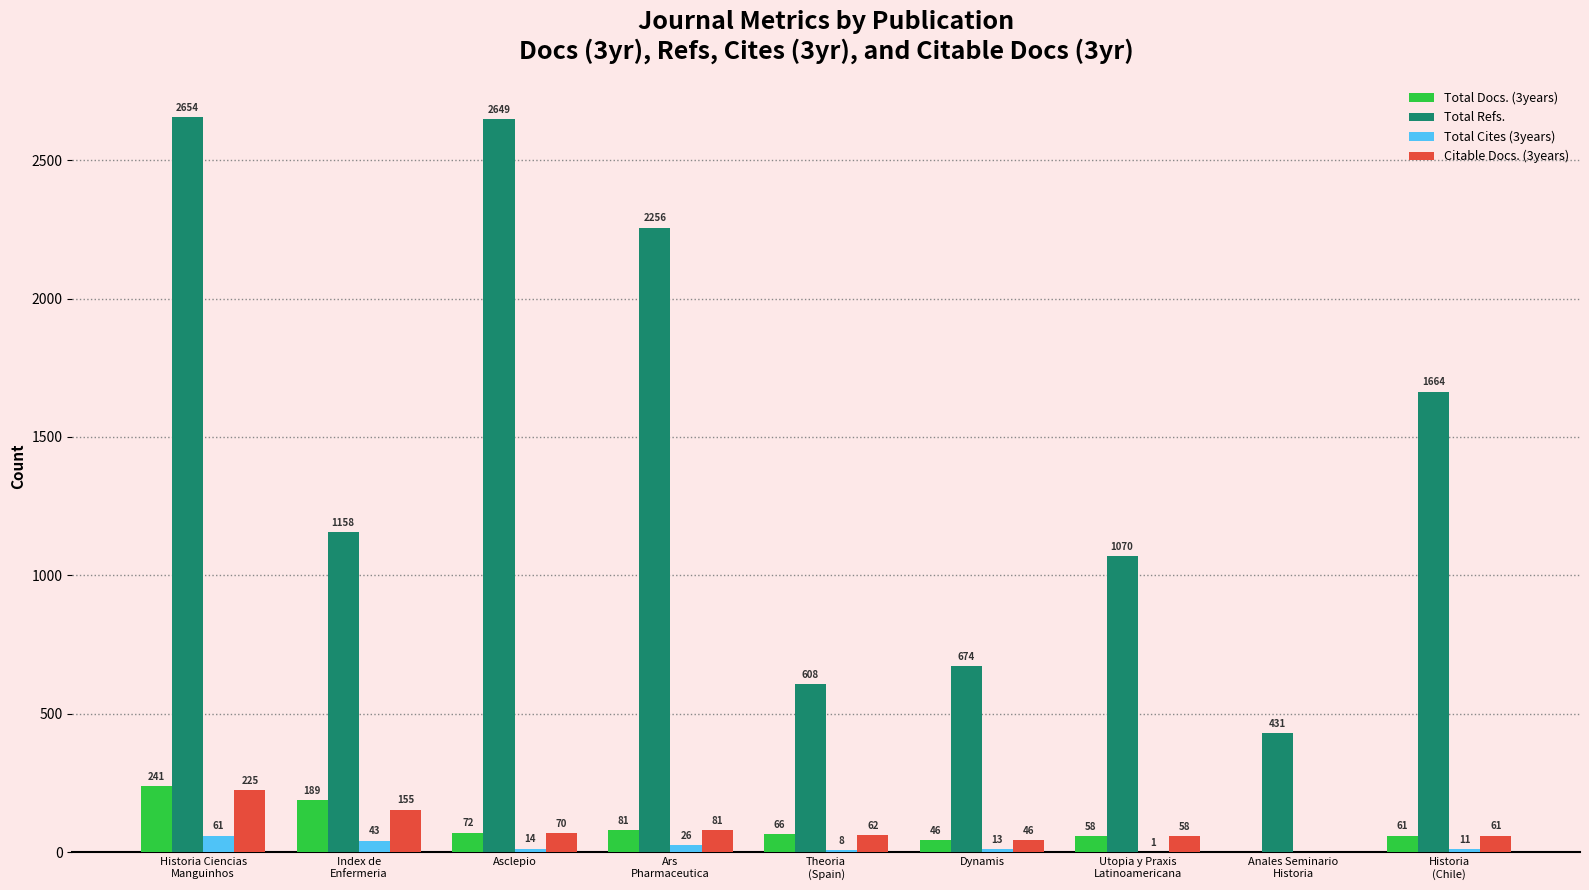

How many groups of bars are there?

9